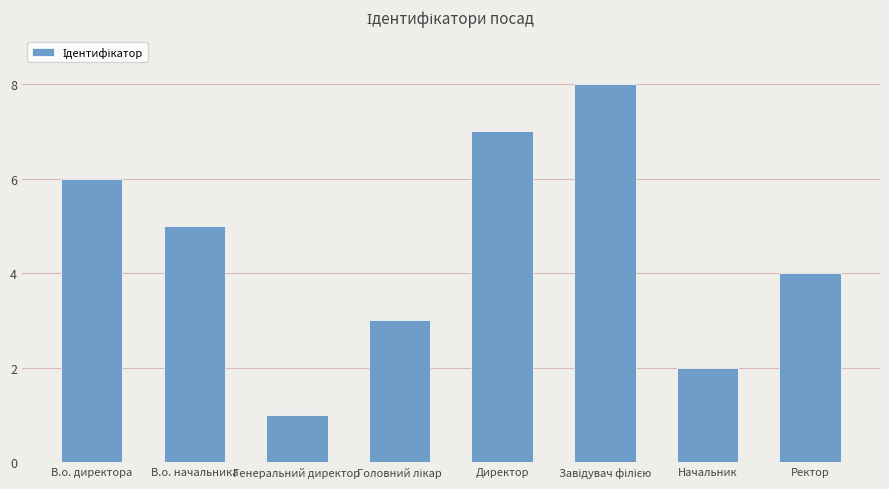

Does the chart contain any negative values?

No